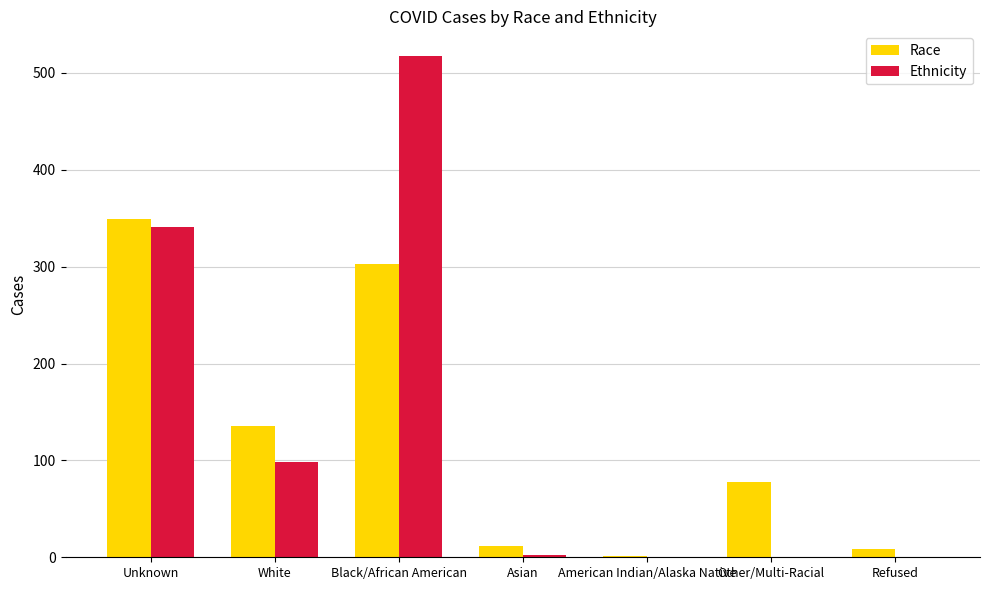

How many series are shown in this chart?

2